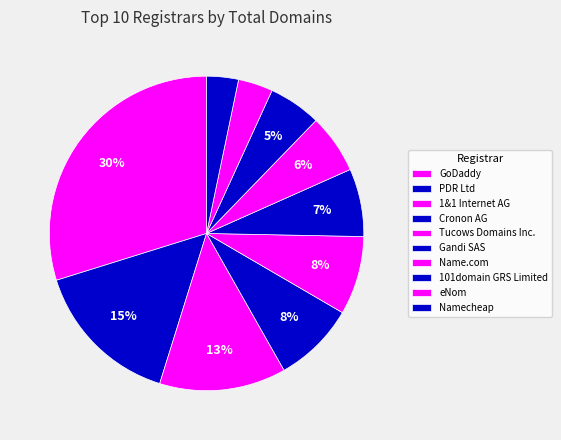

Which category has the smallest portion of the pie?

Namecheap